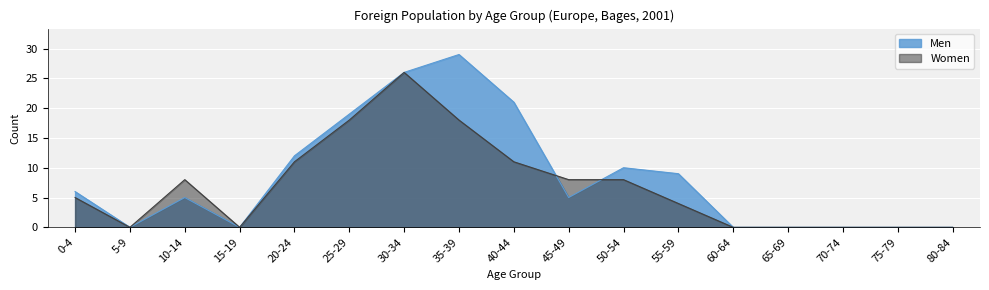

Between 0-4 and 15-19, which series saw the biggest shift?

Men